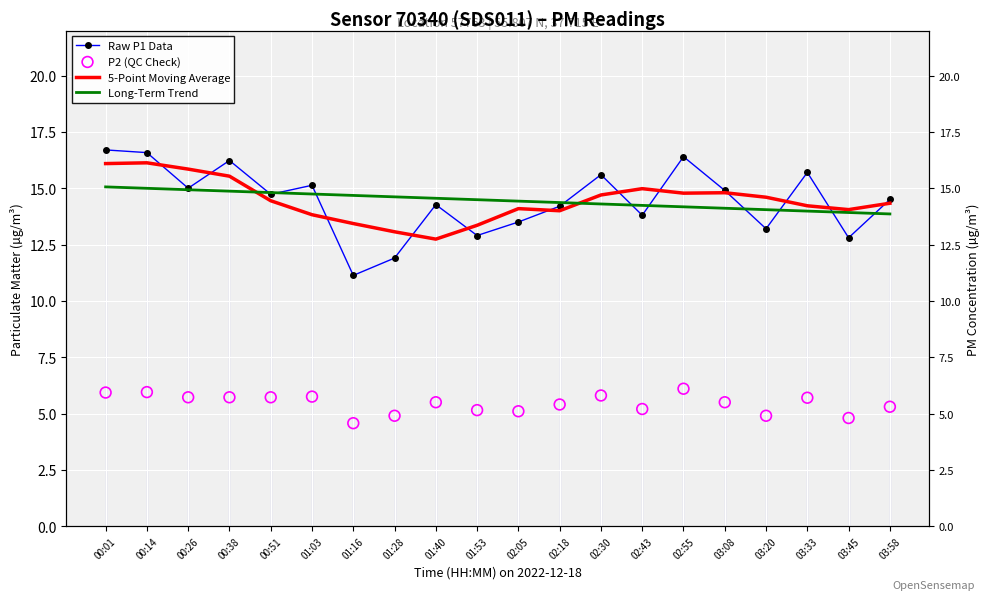

What are all the series names shown in the legend?

Raw P1 Data, 5-Point Moving Average, Long-Term Trend, P2 (QC Check)